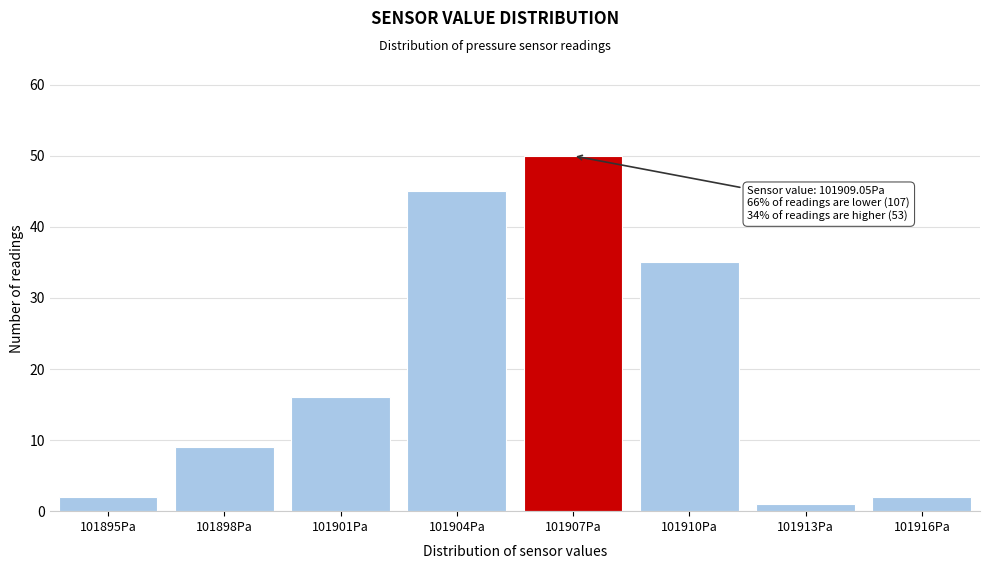

Reading left to right, what are all the values shown in this chart?

2	9	16	45	50	35	1	2